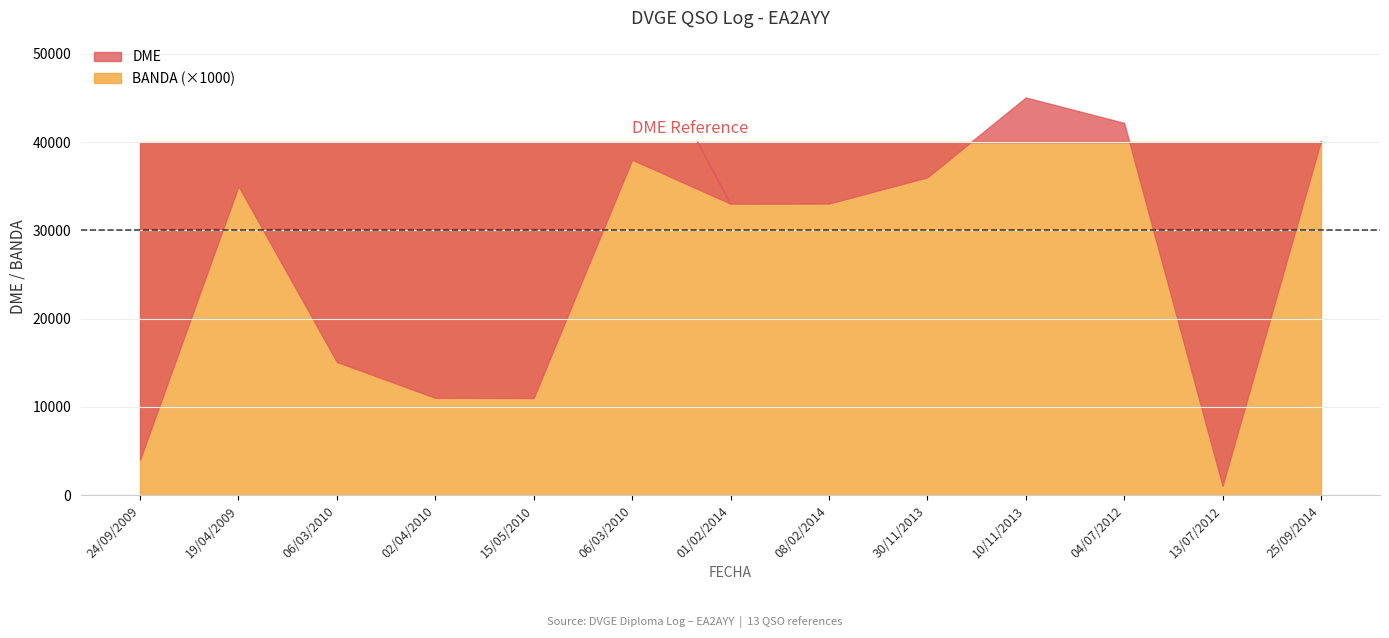

True or false: DME and BANDA cross at least once.

False